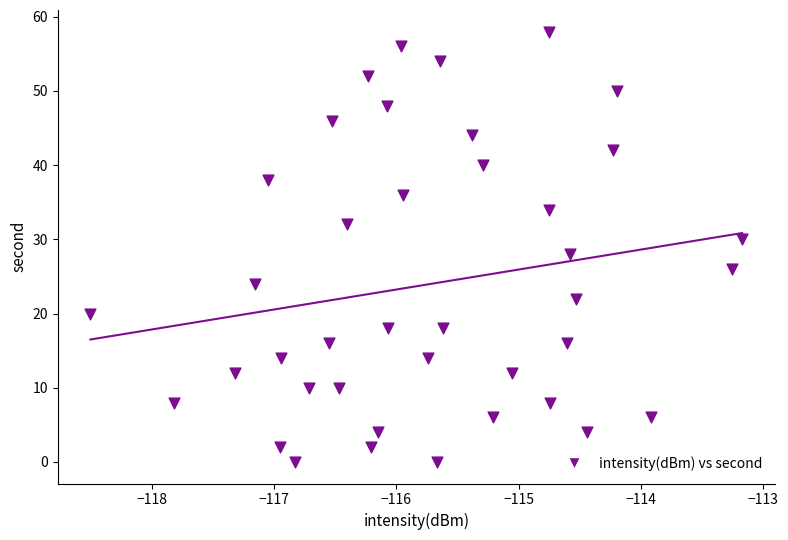

What is the range of Y values (max minus min)?

58